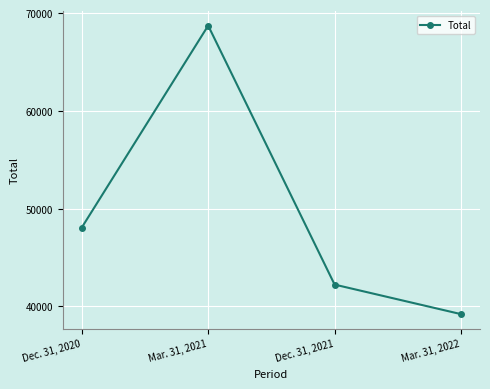

Between Mar. 31, 2022 and Dec. 31, 2021, which is larger?

Dec. 31, 2021